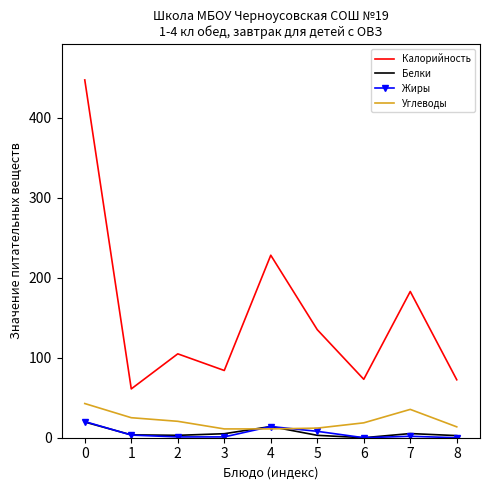

What is the minimum value for Углеводы?

11.0